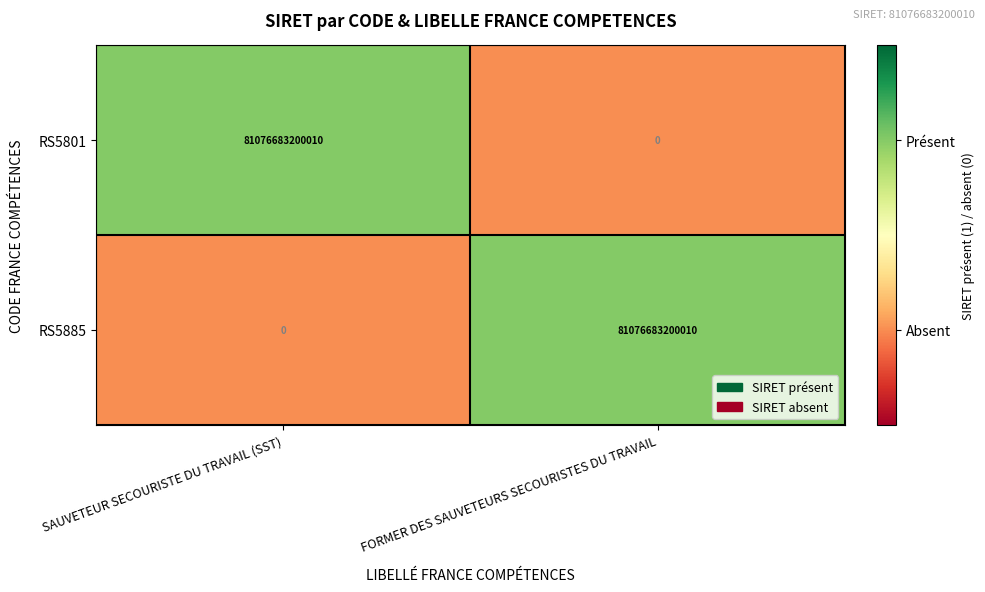

What is the difference between the maximum and minimum values in the RS5801 series?

81076683200010